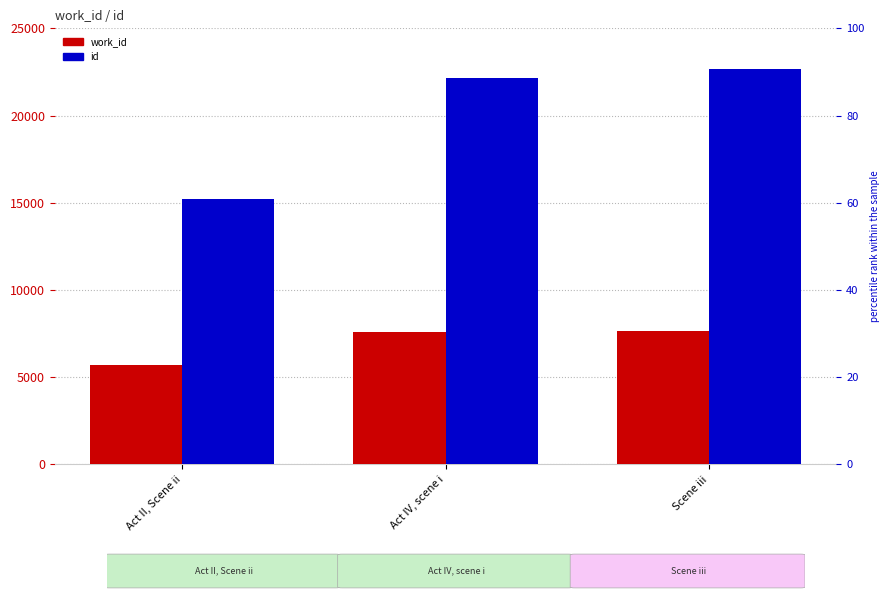

Which category has the highest value in the id series?

Scene iii